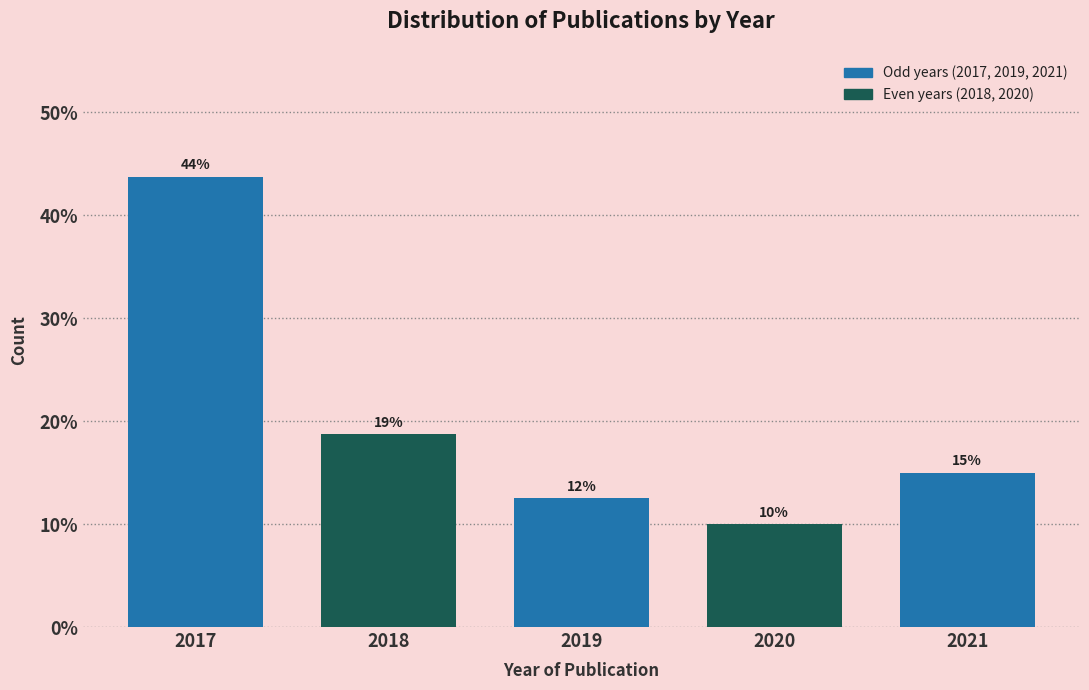

Are the bars horizontal?

No